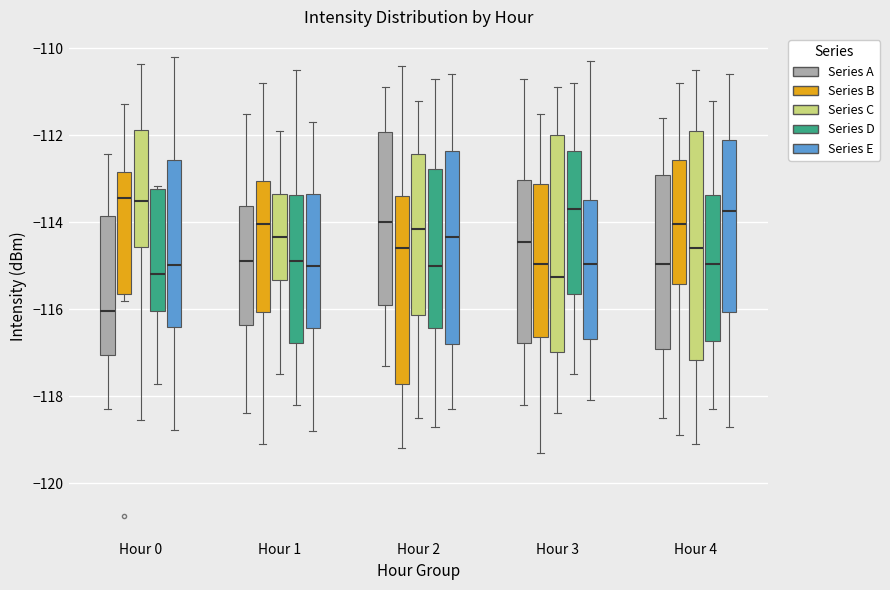

Where is the upper edge of the box for Hour 1 (Series C) on the y-axis? The values are not printed on the chart, so give them approximately, as read against the axis.

-113.4